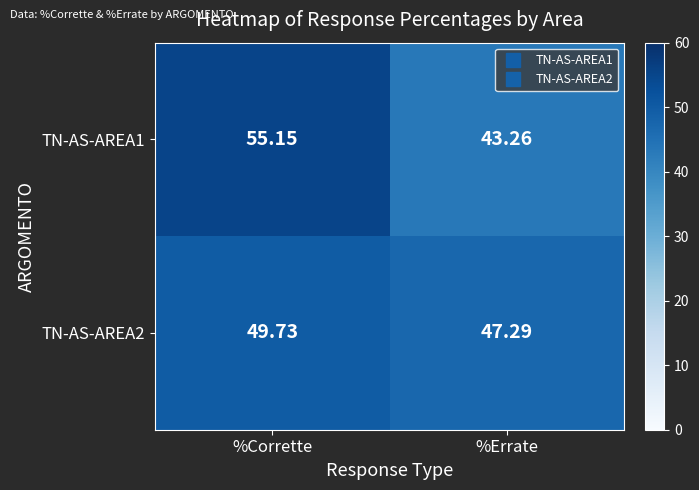

At which label does TN-AS-AREA2 reach its minimum?

%Errate